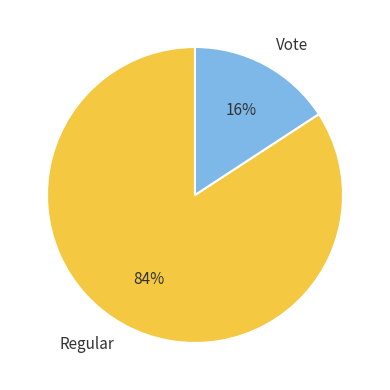

Rank the categories by value from lowest to highest.

Vote, Regular